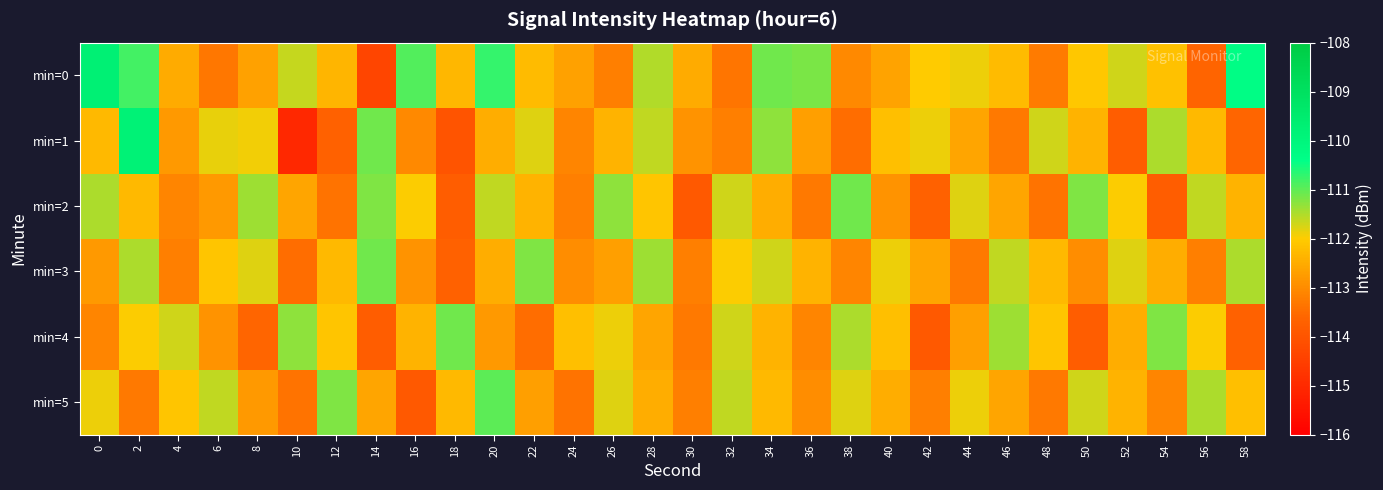

What is the difference between the highest and lowest values at 46?

1.9